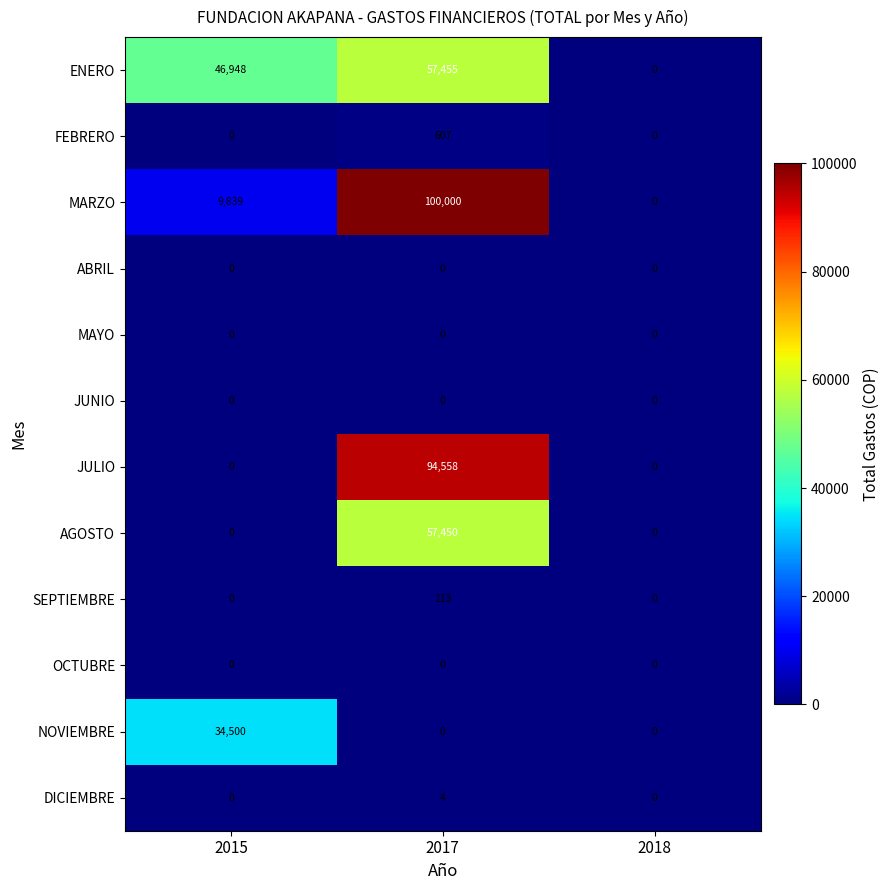

What is the sum of the ENERO values at 2017 and 2015?

104403